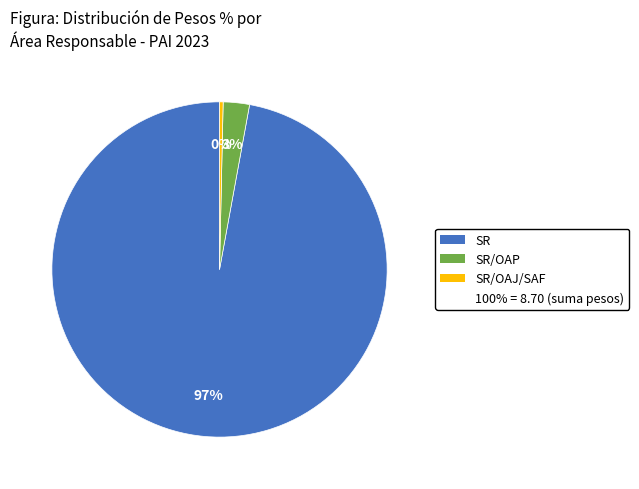

Is there a majority slice in this chart?

Yes